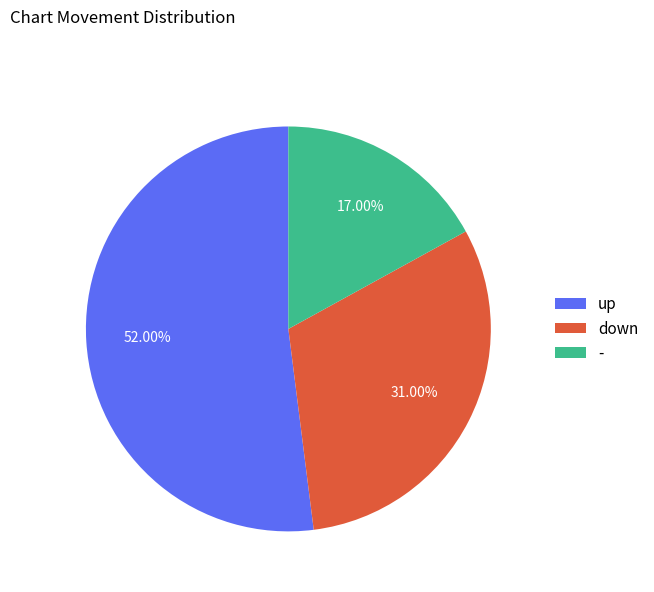

Rank the categories by value from highest to lowest.

up, down, -